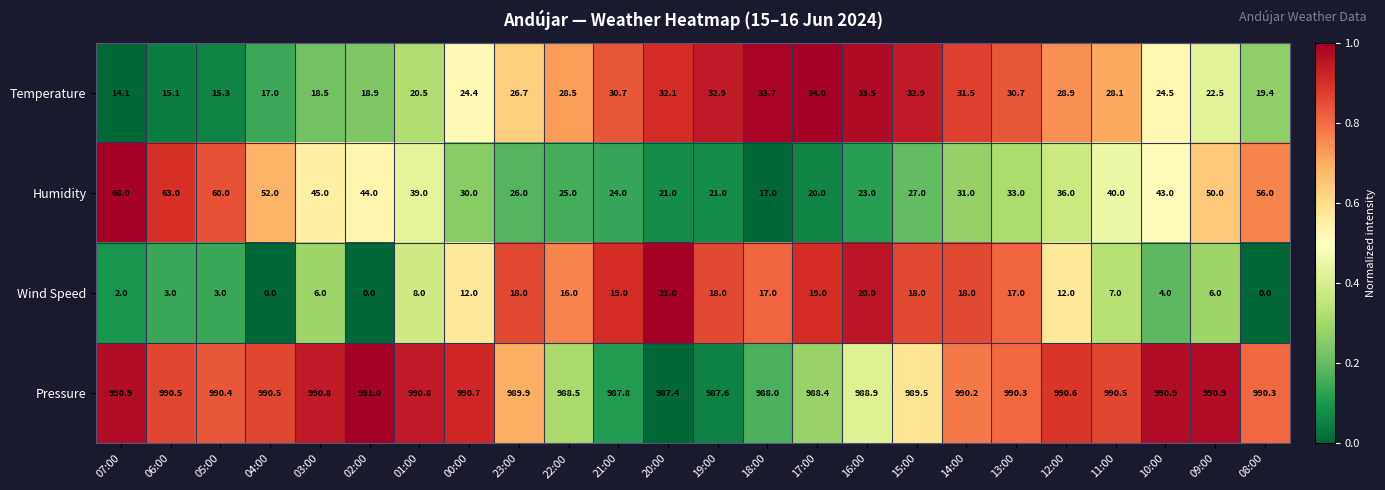

At which label does Humidity reach its minimum?

18:00